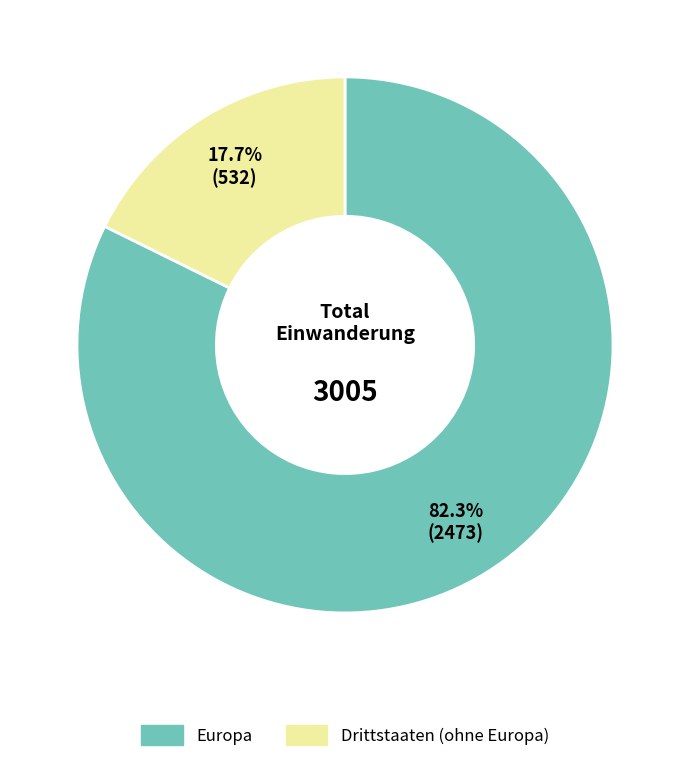

Is there a majority slice in this chart?

Yes